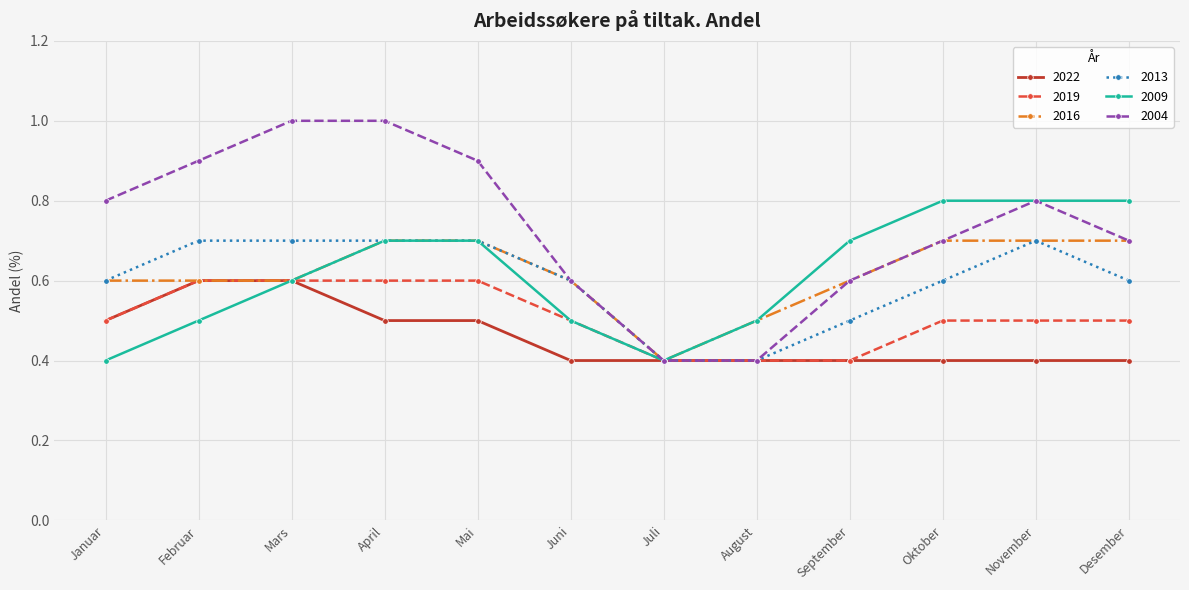

What is the difference between the maximum and minimum values in the 2004 series?

0.6